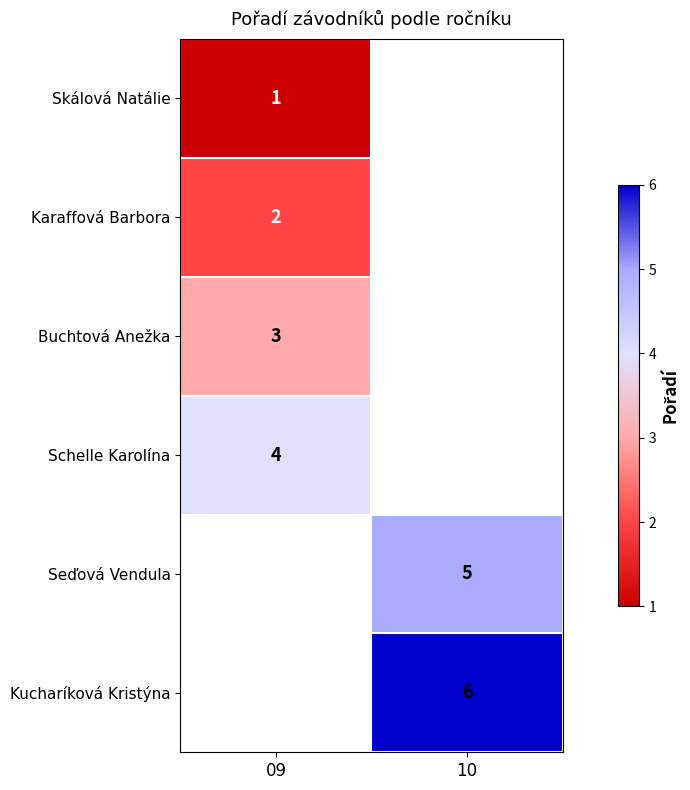

The value of Skálová Natálie at 09 is 0. True or false?

False